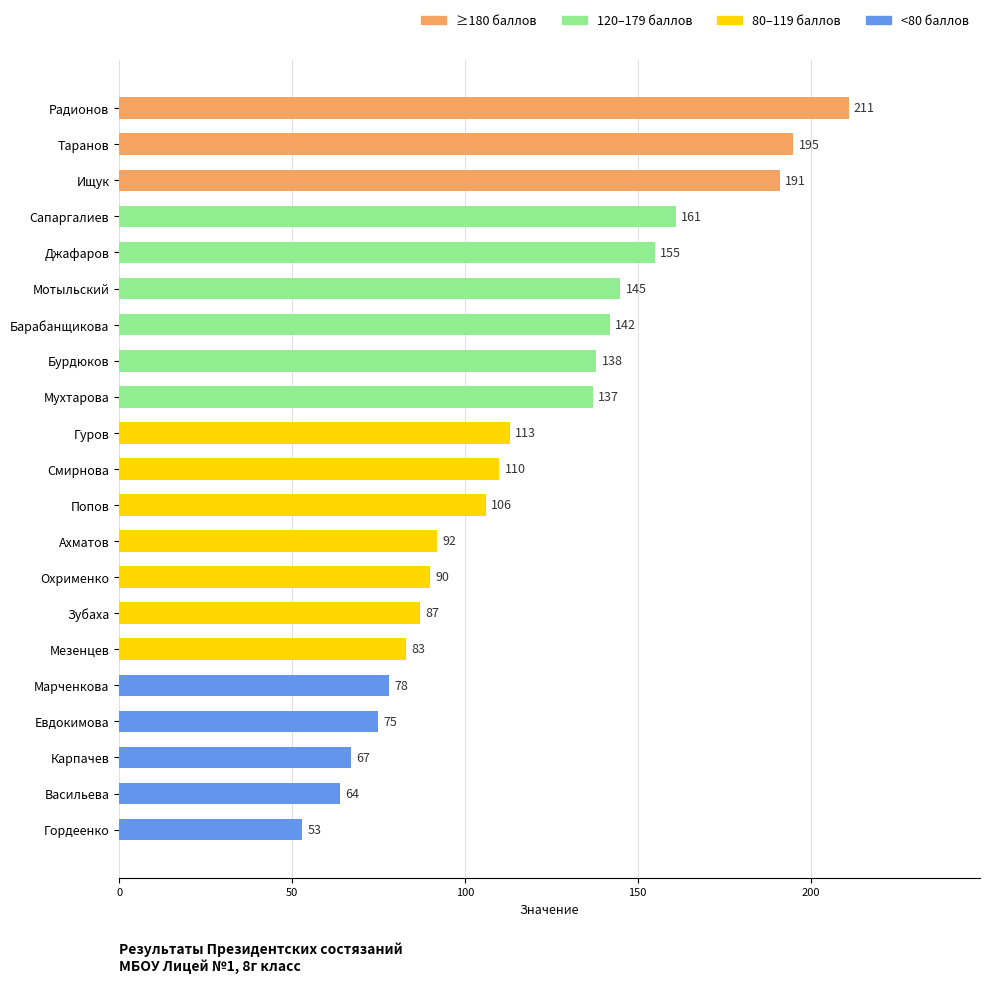

List the labels in order of value, largest first.

Радионов, Таранов, Ищук, Сапаргалиев, Джафаров, Мотыльский, Барабанщикова, Бурдюков, Мухтарова, Гуров, Смирнова, Попов, Ахматов, Охрименко, Зубаха, Мезенцев, Марченкова, Евдокимова, Карпачев, Васильева, Гордеенко